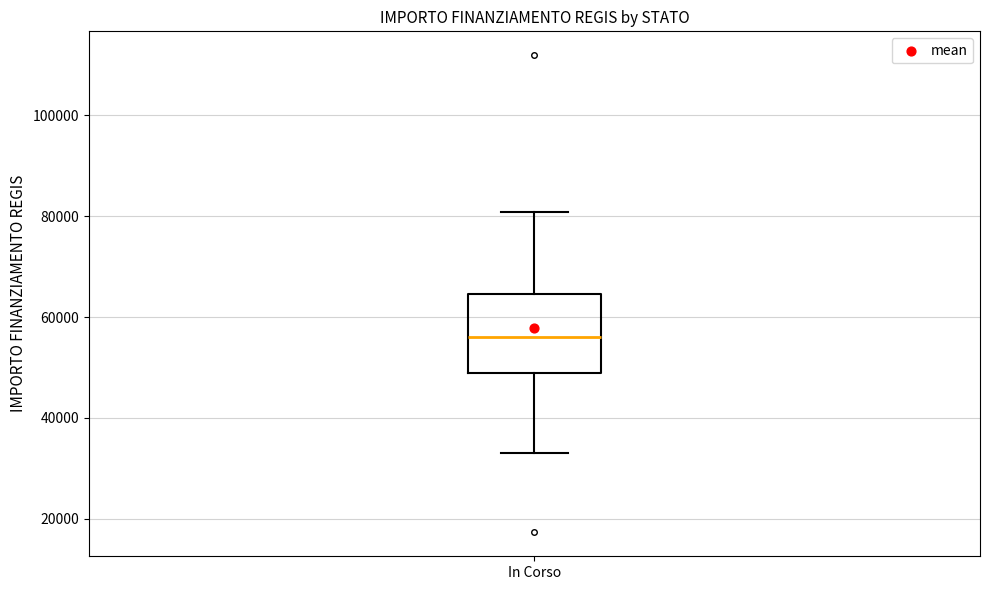

Read this box plot against the y-axis: the position of the median line, the range covered by the box, and the ends of both whiskers. The values are not printed on the chart, so give them approximately, as read against the axis.

median 56000, box 50000 to 64000, whiskers 32000 to 80000